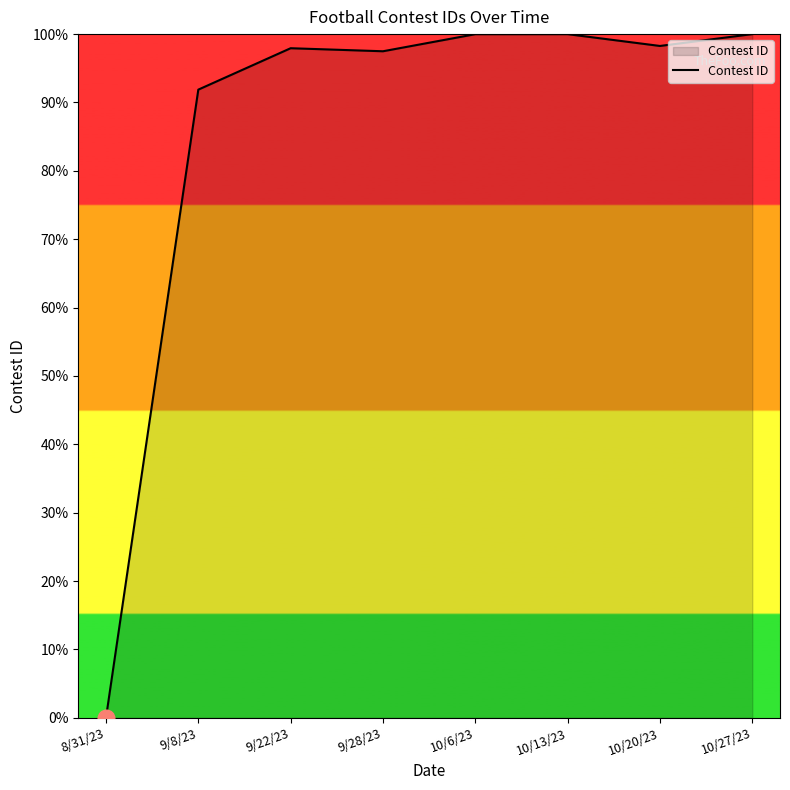

What is the difference between the maximum and second lowest values?

8.1